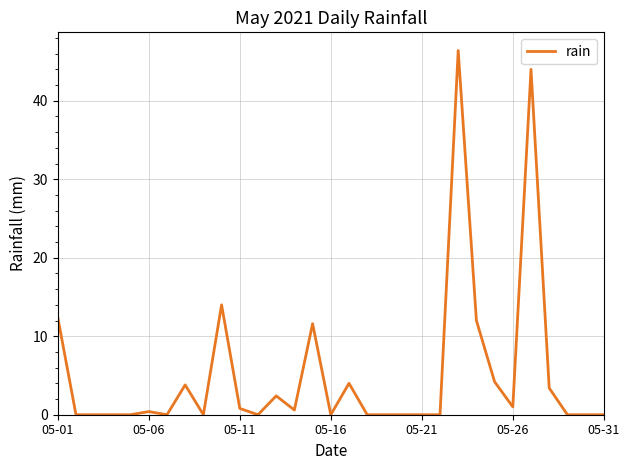

What is the maximum value shown in the chart?

46.4